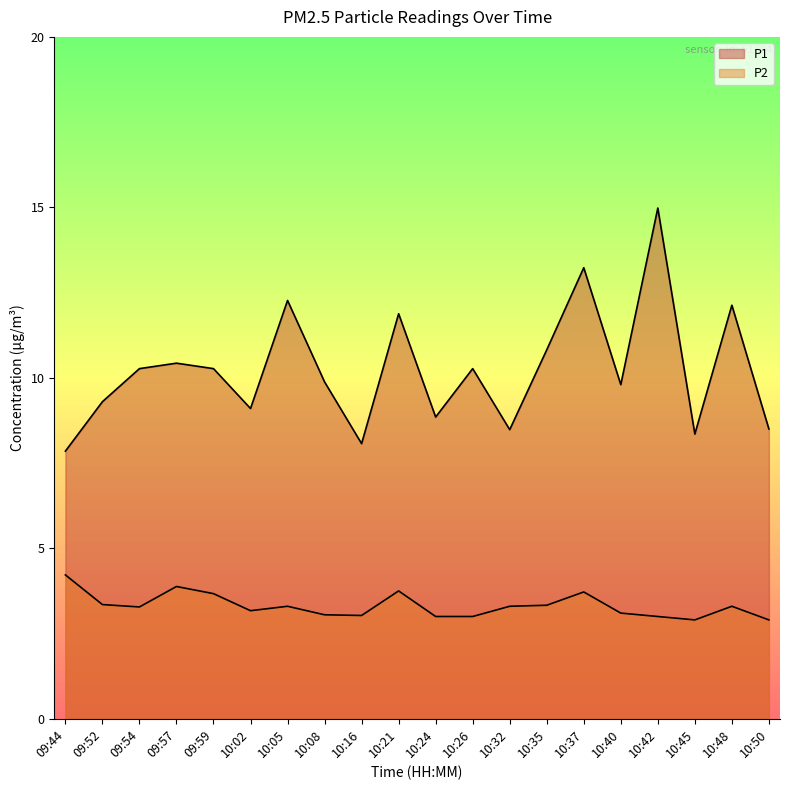

Where is P2 nearest to the value 3?

10:24